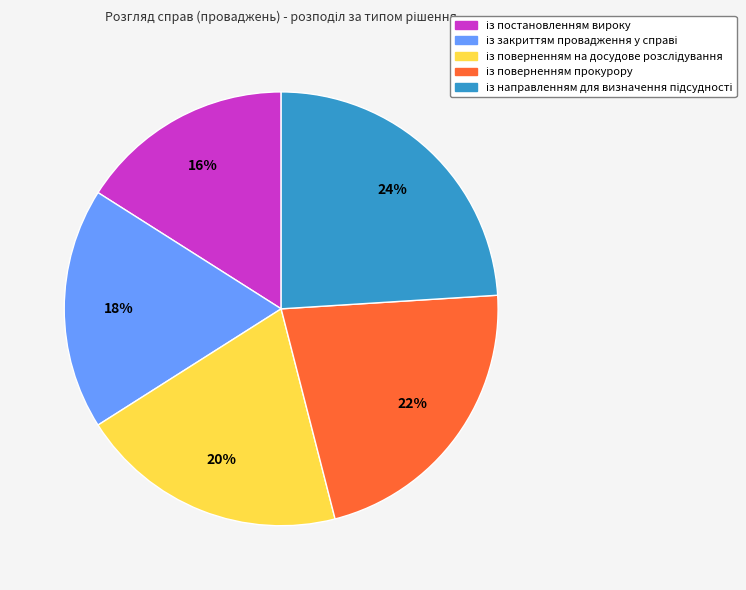

To the nearest percent, what is the average slice percentage?

20%